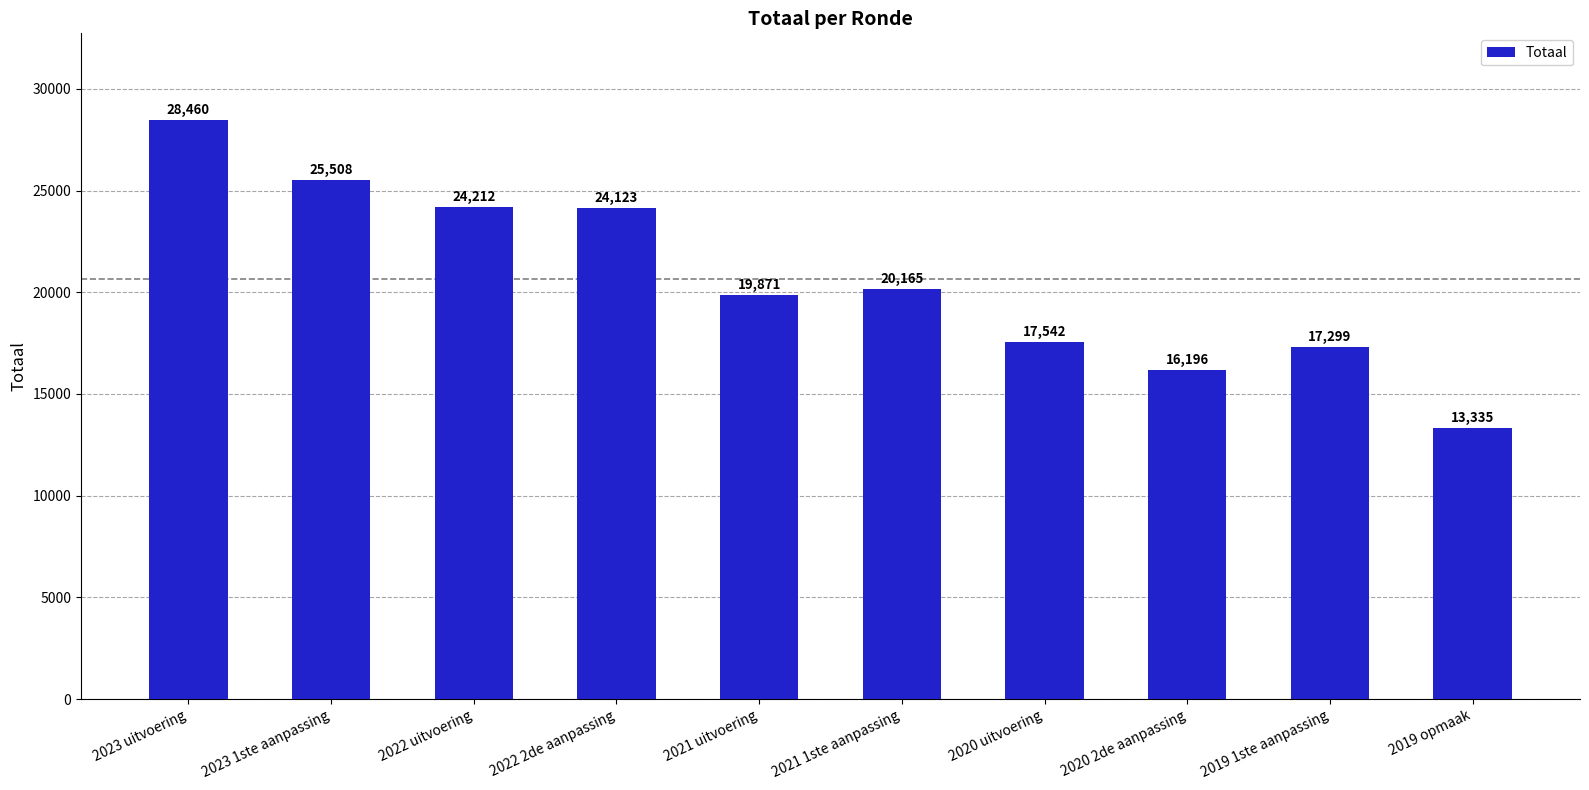

Rank the categories by value from lowest to highest.

2019 opmaak, 2020 2de aanpassing, 2019 1ste aanpassing, 2020 uitvoering, 2021 uitvoering, 2021 1ste aanpassing, 2022 2de aanpassing, 2022 uitvoering, 2023 1ste aanpassing, 2023 uitvoering